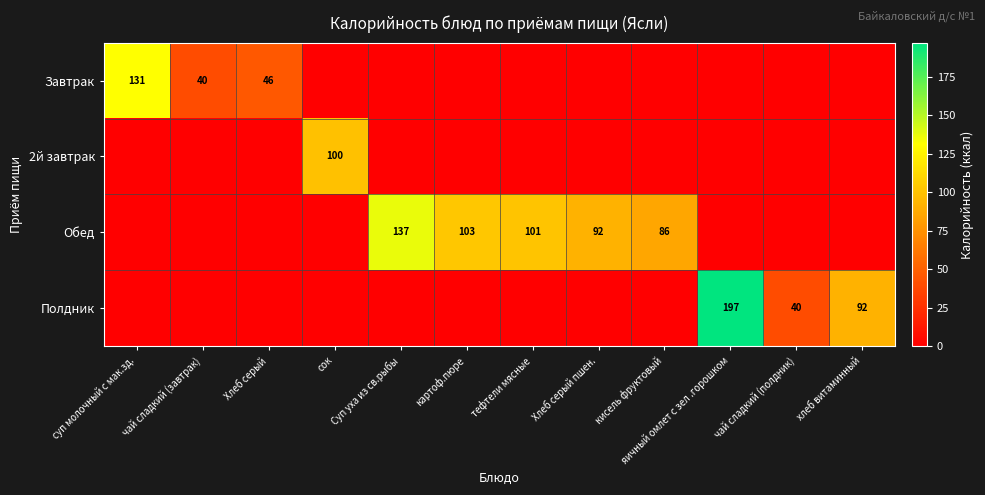

What is the total value across all series at хлеб витаминный?

92.0